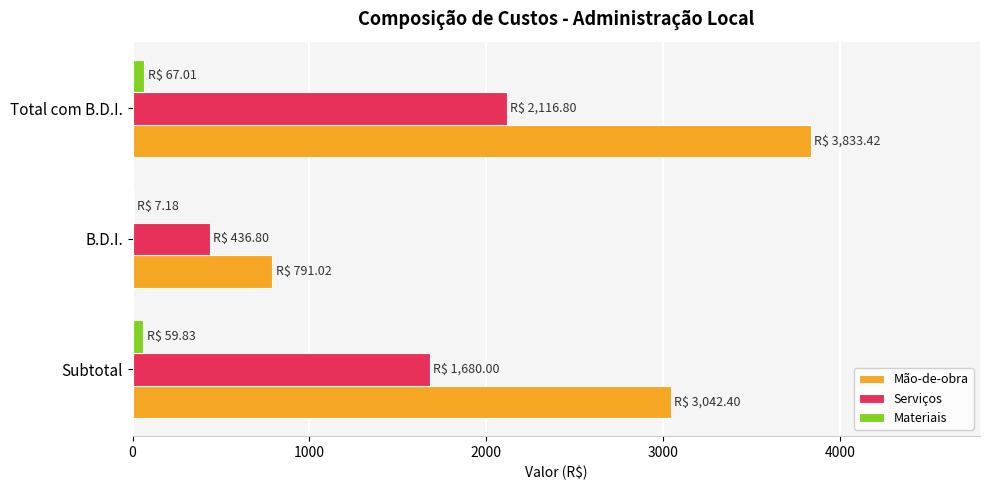

Is the value of Mão-de-obra at Total com B.D.I. greater than the value of Serviços at Total com B.D.I.?

Yes